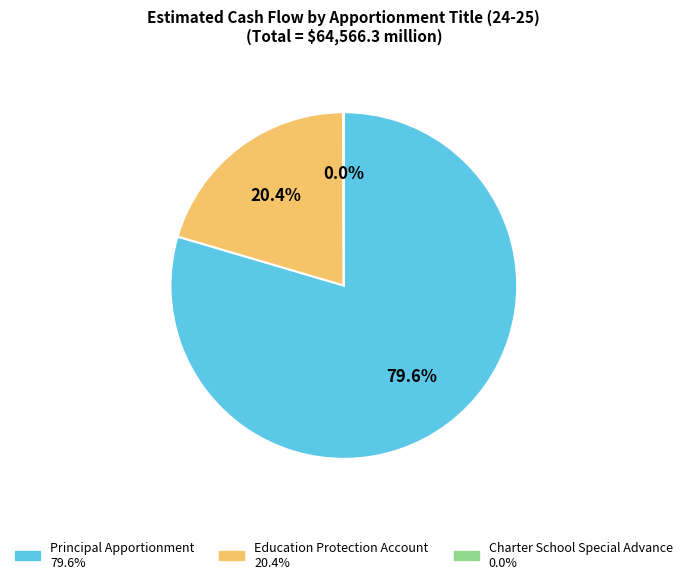

True or false: Education Protection Account accounts for 27% of the total.

False